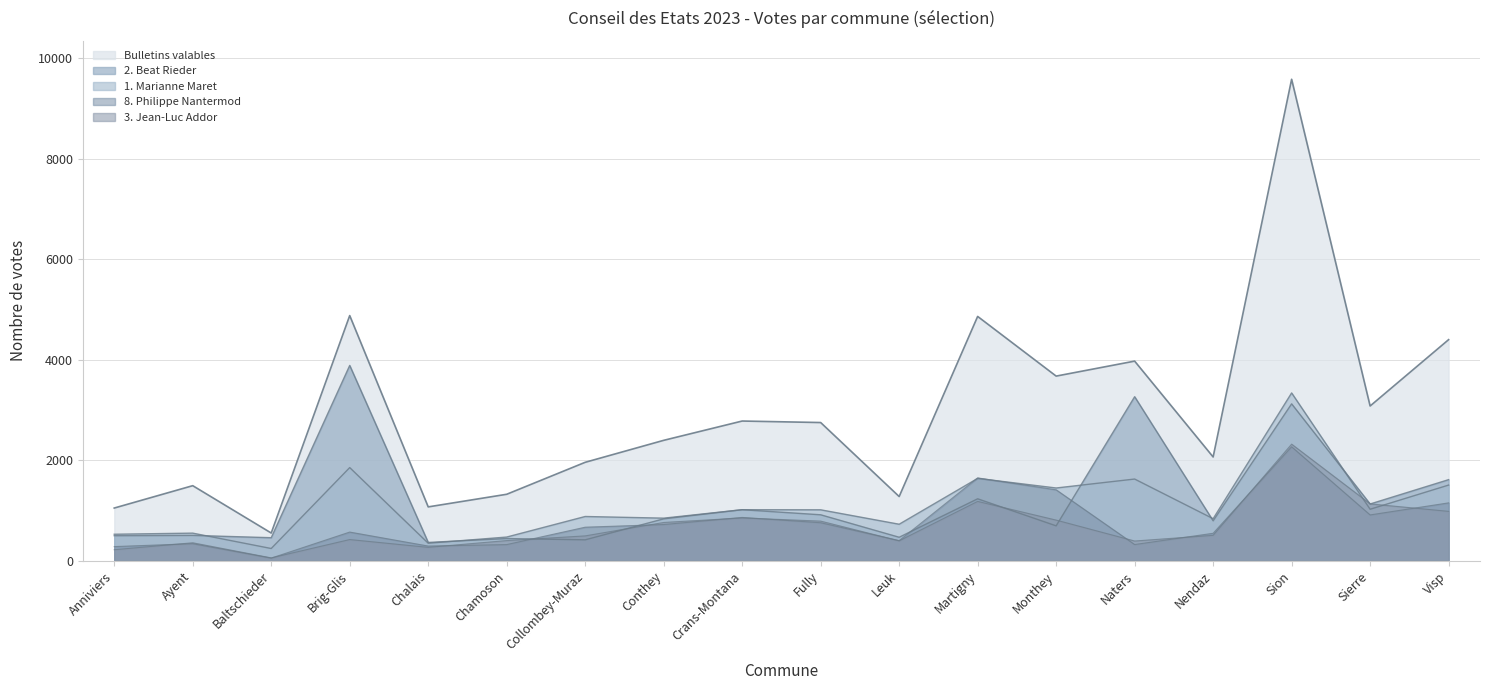

What is the maximum value shown in the chart?

9577